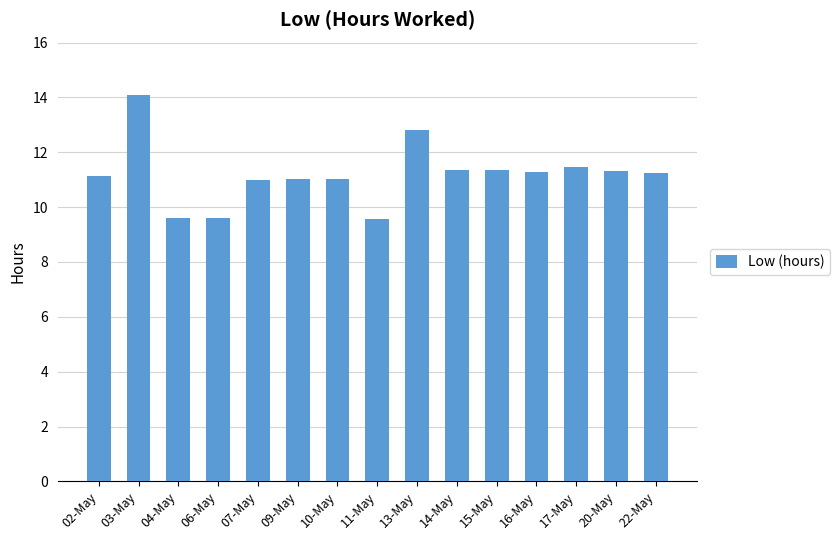

True or false: the data shows 14.7 at 22-May.

False